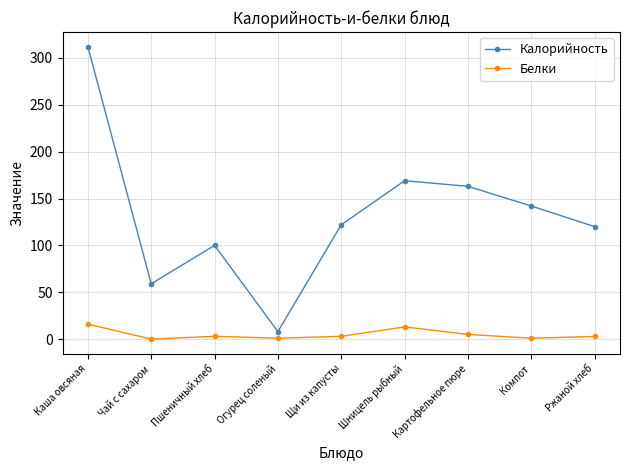

Rank the series by their maximum value, from lowest to highest.

Белки, Калорийность